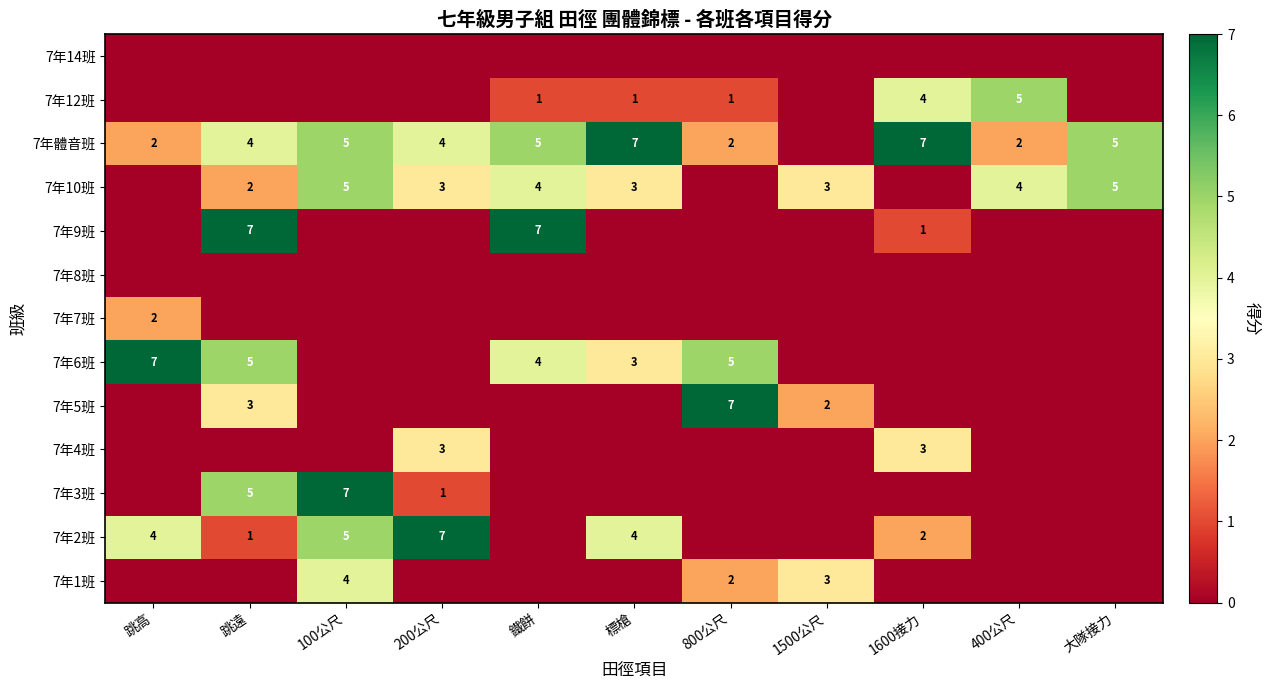

The 7年9班 series shows 0 at 1600接力. True or false?

False